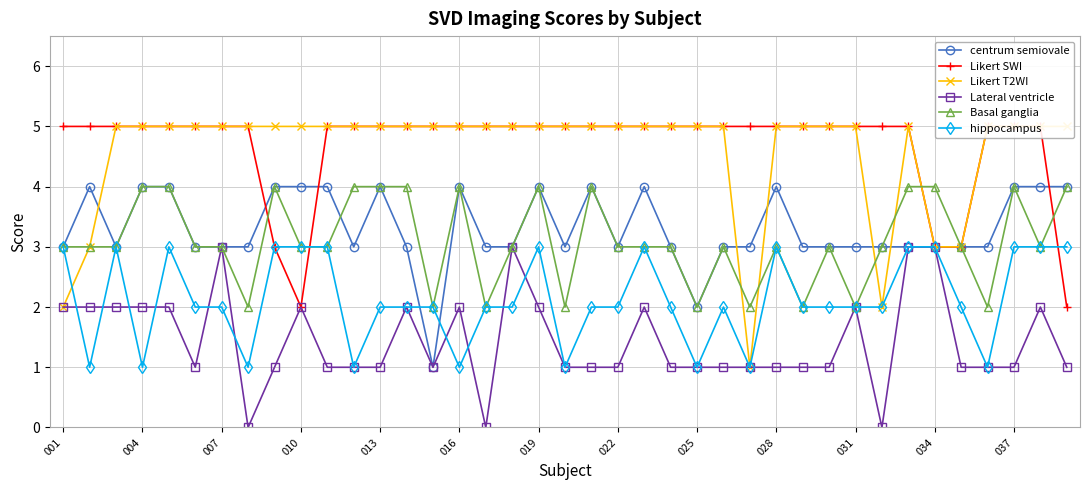

In Lateral ventricle, how many points are lower than both neighbors (excluding endpoints)?

5